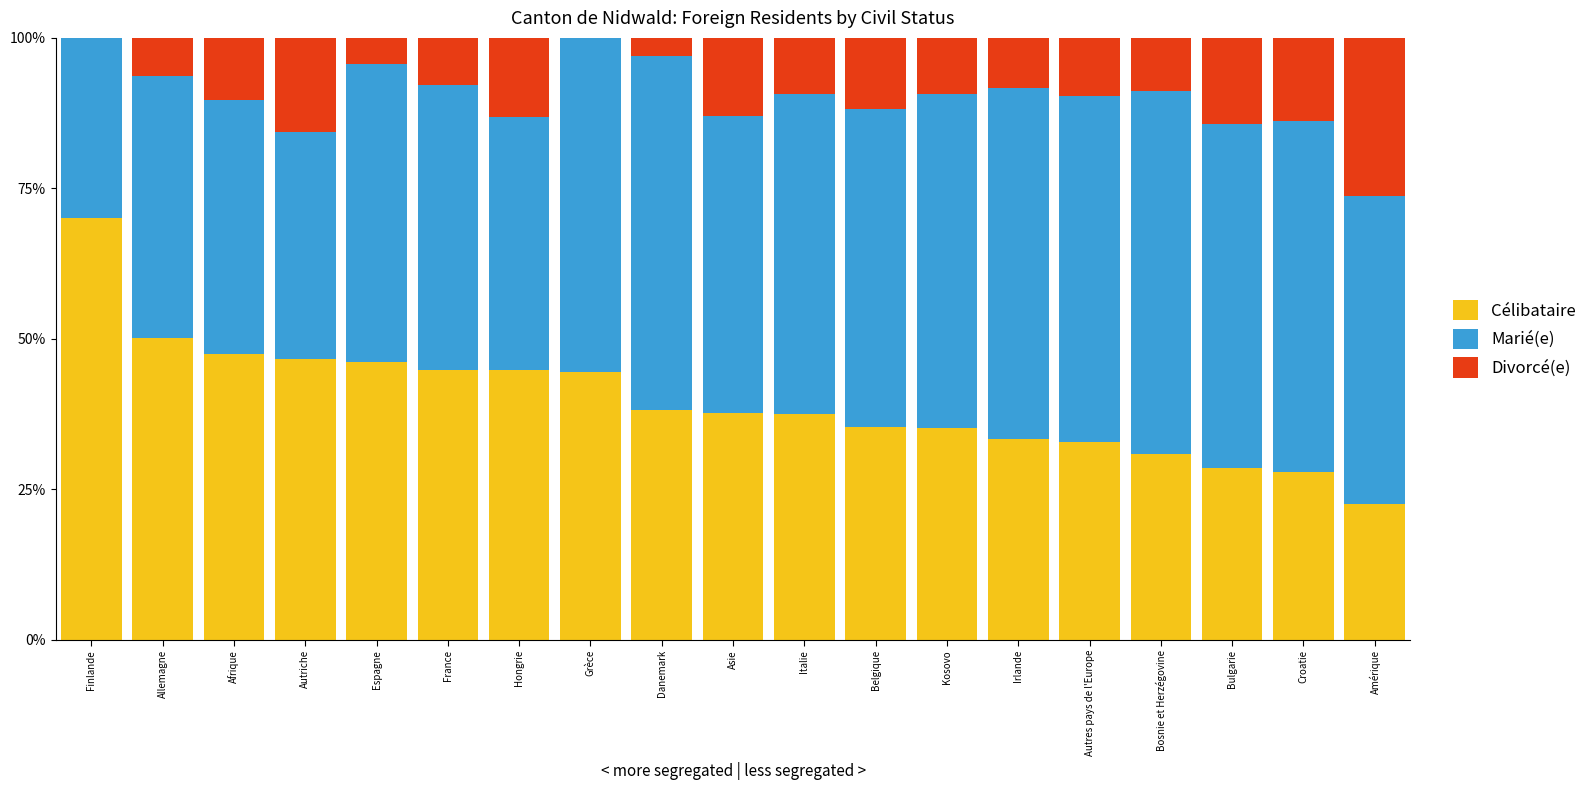

True or false: Célibataire has a value of 13.3 at Autriche.

False